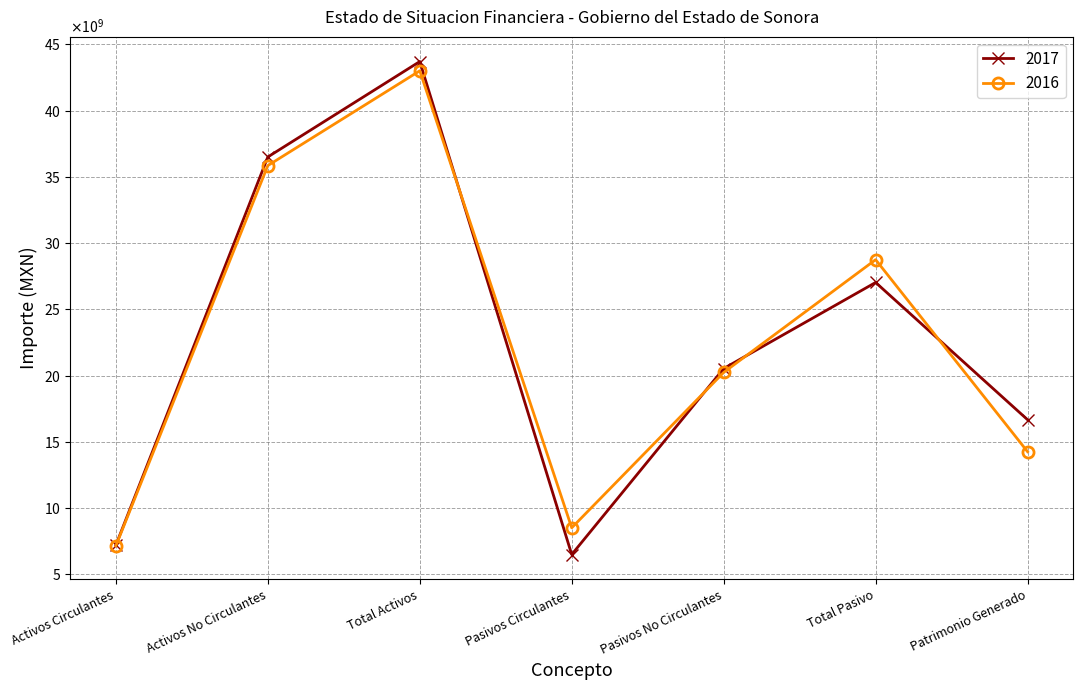

Read the 2017 value at Patrimonio Generado, to the nearest 50.

16671327100